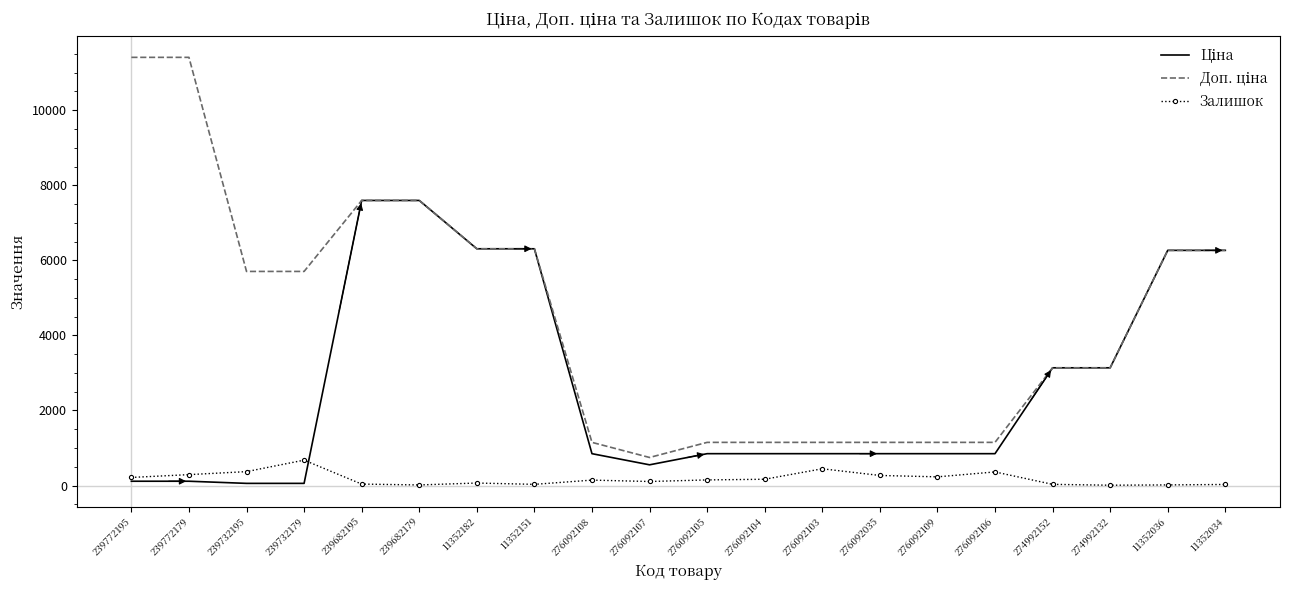

The Залишок series shows 231.0 at 276092109. True or false?

True